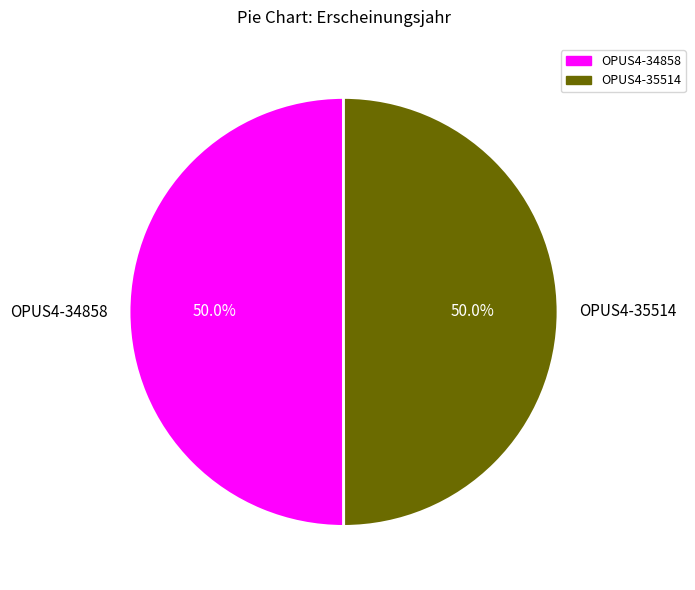

What percentage do OPUS4-34858 and OPUS4-35514 together represent?

100.0%